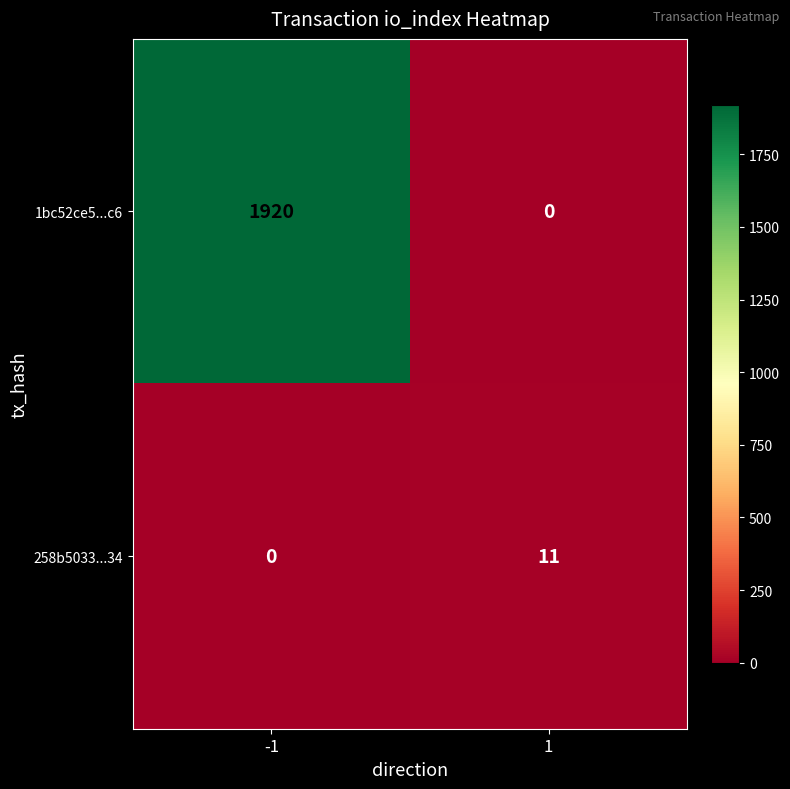

Which series has the largest total across all categories?

1bc52ce5...c6